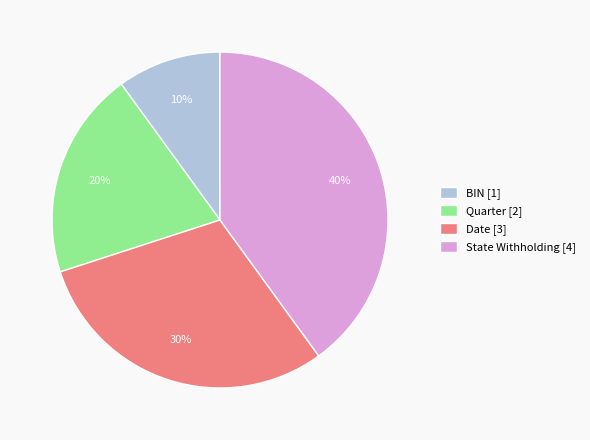

To the nearest percent, what percentage of the pie is BIN?

10%